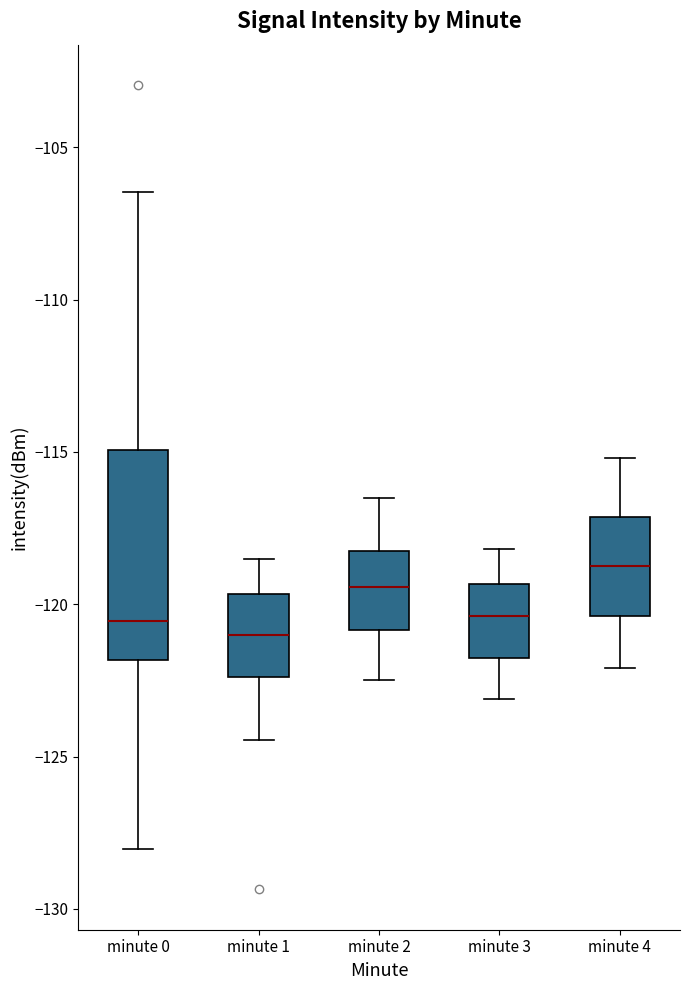

Reading left to right, read every box against the y-axis: the position of its median line, the range the box covers, and the ends of its whiskers. The values are not printed on the chart, so give them approximately, as read against the axis.

minute 0: median -120.5, box -122.0 to -115.0, whiskers -128.0 to -106.5
minute 1: median -121.0, box -122.5 to -119.5, whiskers -124.5 to -118.5
minute 2: median -119.5, box -121.0 to -118.0, whiskers -122.5 to -116.5
minute 3: median -120.5, box -122.0 to -119.5, whiskers -123.0 to -118.0
minute 4: median -118.5, box -120.5 to -117.0, whiskers -122.0 to -115.0